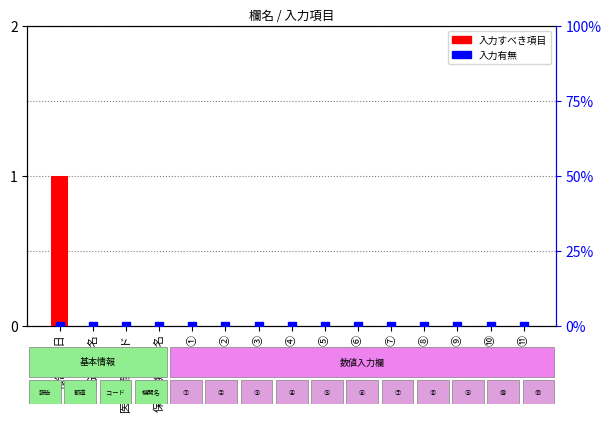

What are all the series names shown in the legend?

入力すべき項目, 入力有無